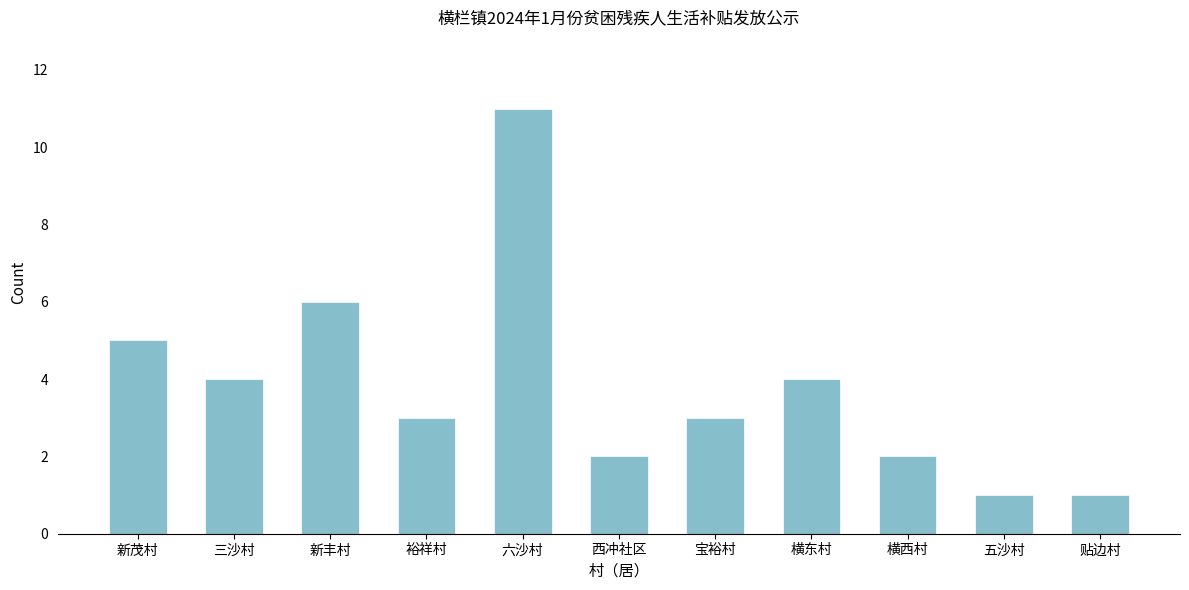

Reading left to right, what are all the values shown in this chart?

5	4	6	3	11	2	3	4	2	1	1